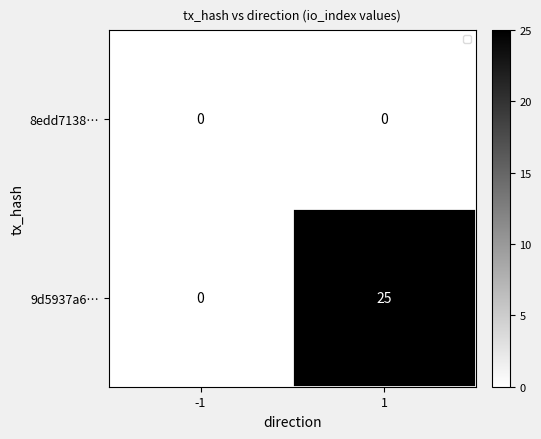

How many series are shown in this chart?

2